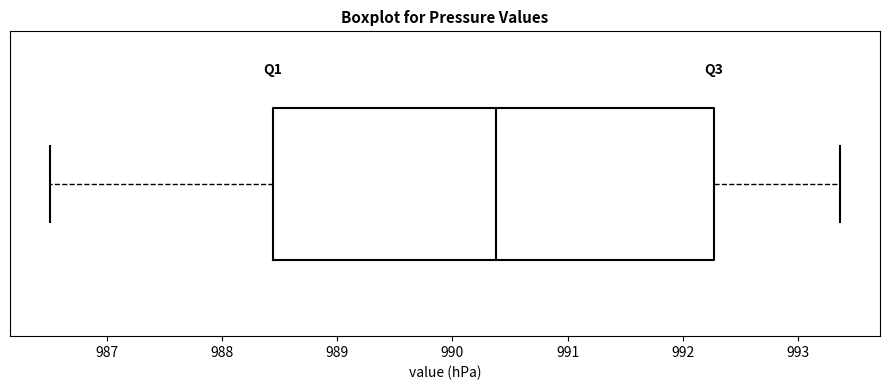

Transcribe this box plot: give where the median line is, the range the box spans, and where the two whiskers end, as read against the x-axis. The values are not printed on the chart, so give them approximately, as read against the axis.

median 990.4, box 988.4 to 992.3, whiskers 986.5 to 993.4